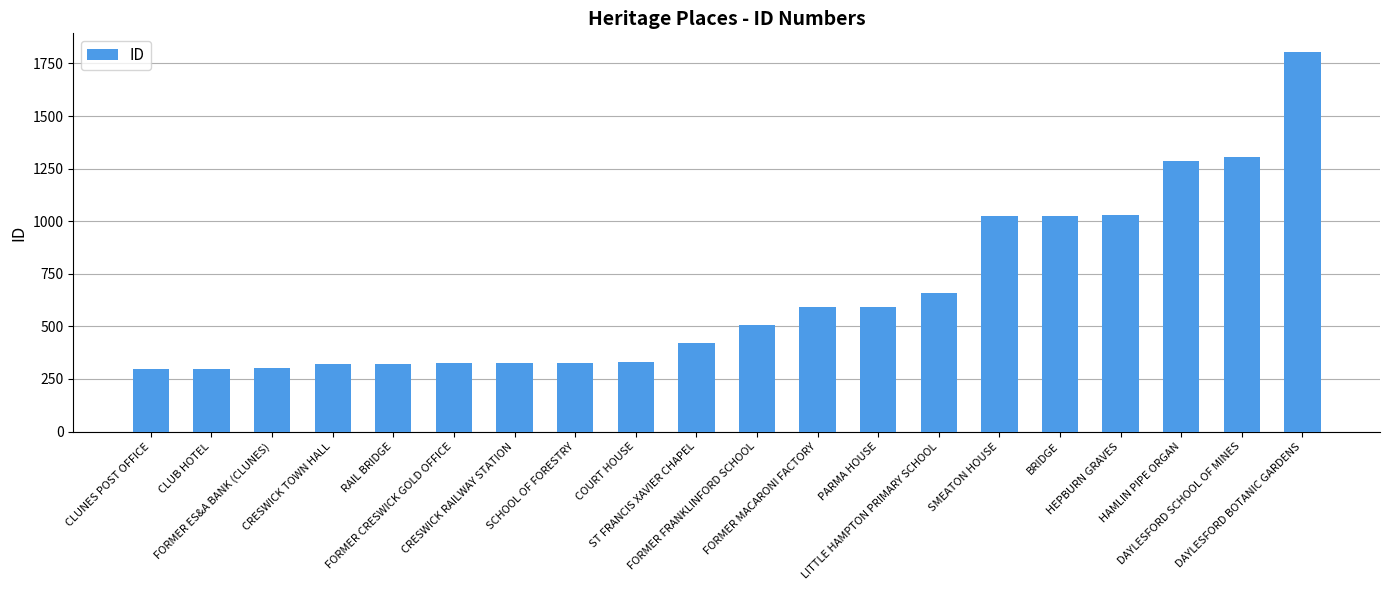

What is the greatest value displayed?

1803